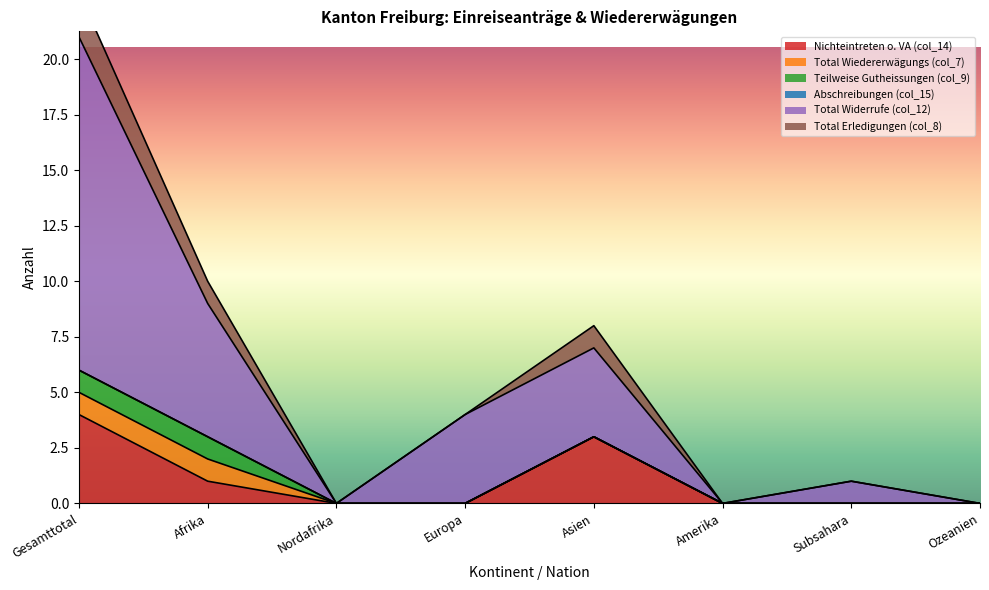

Which category has the highest value in the Nichteintreten o. VA (col_14) series?

Gesamttotal